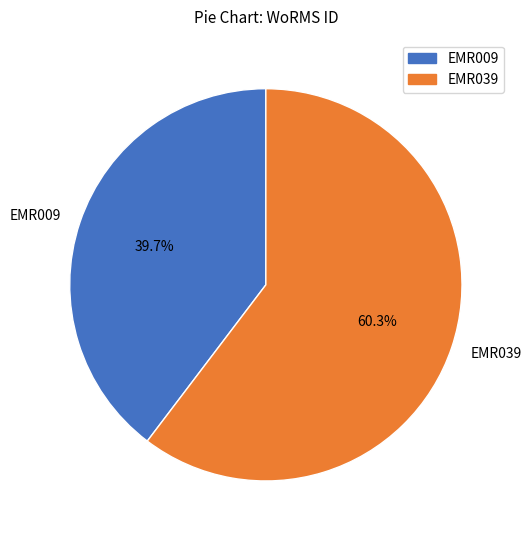

Count the number of slices in the pie.

2